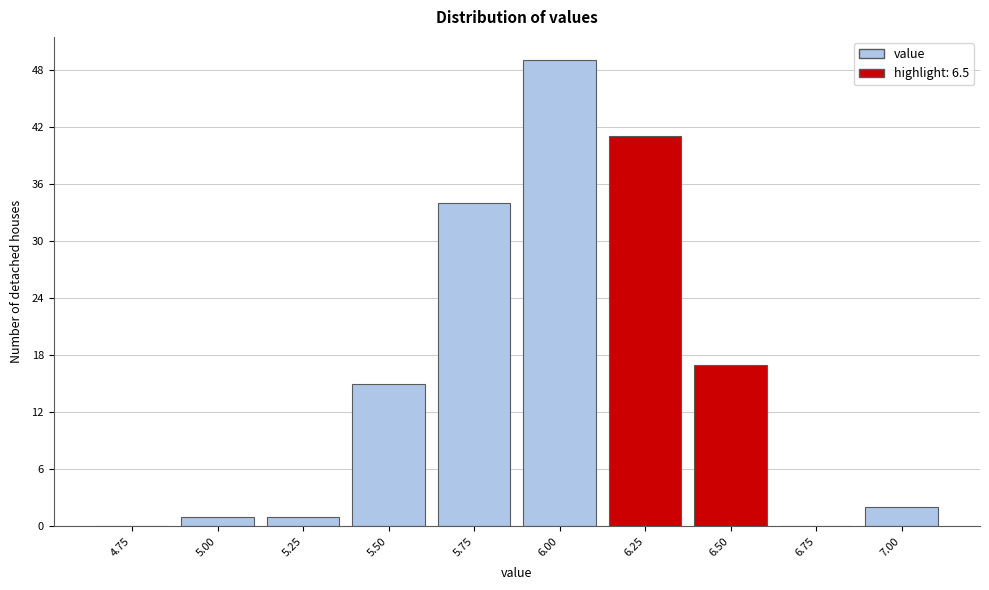

Reading left to right, list all the values displayed in this chart.

4.75=0	5.00=1	5.25=1	5.50=15	5.75=34	6.00=49	6.25=41	6.50=17	6.75=0	7.00=2